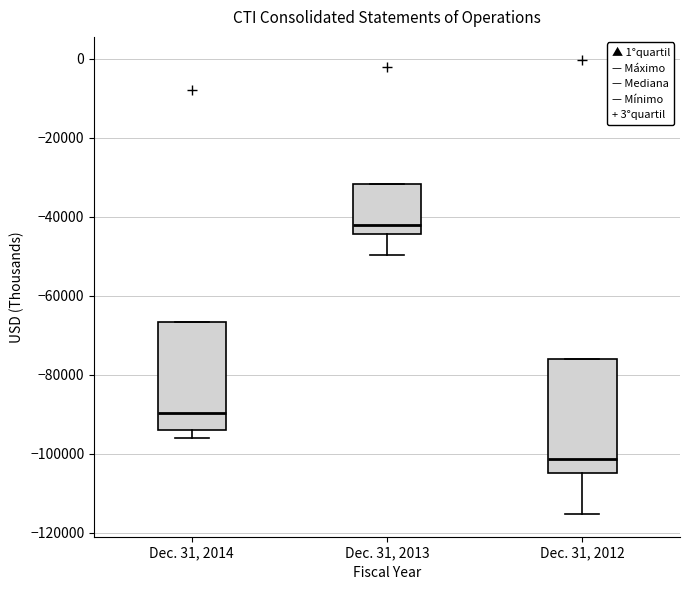

Which box's median line is the highest?

Dec. 31, 2013